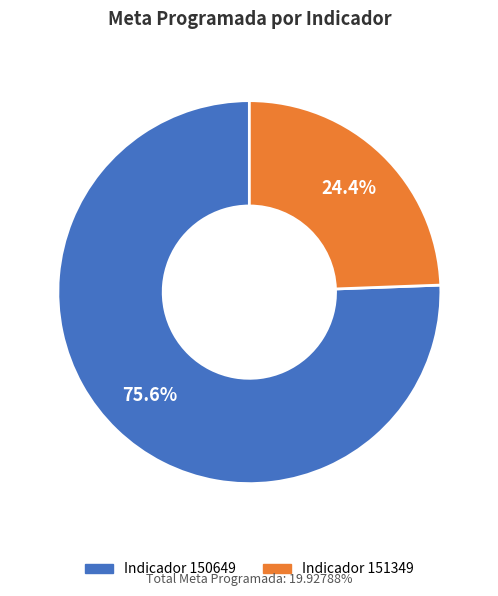

How many slices are in this pie chart?

2